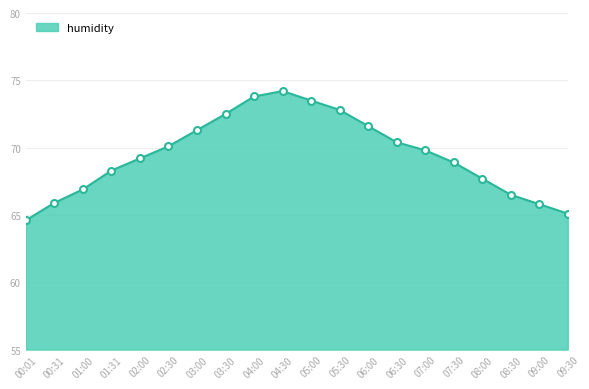

How many series are shown in this chart?

1